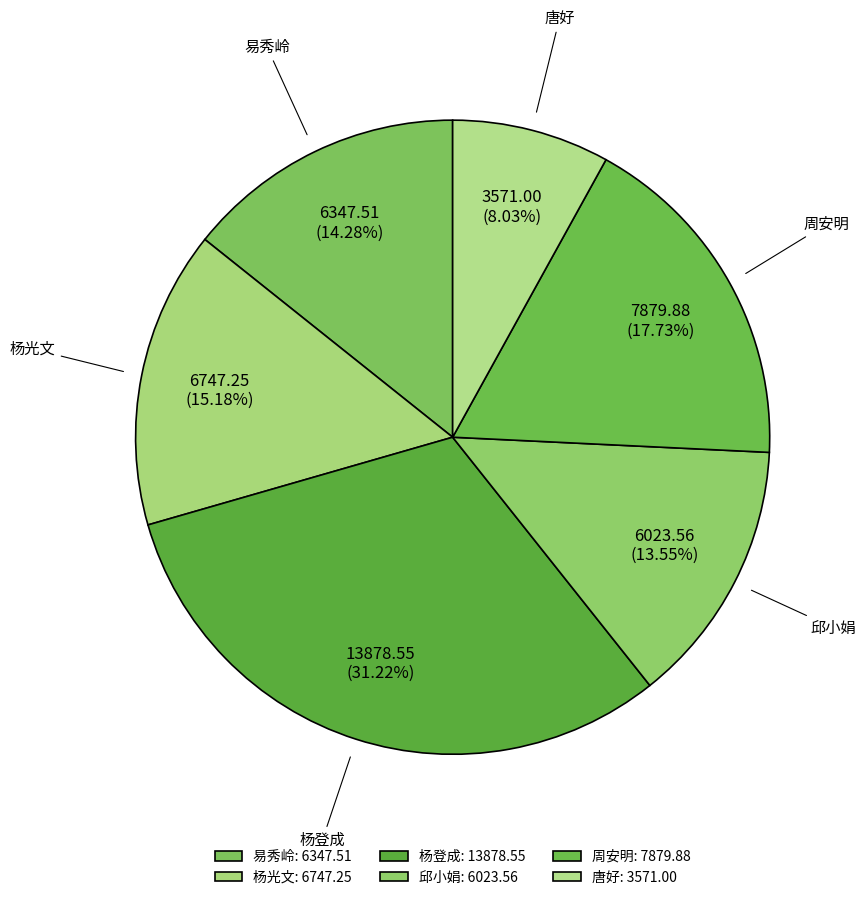

To the nearest percent, what portion does 易秀岭 represent?

14%